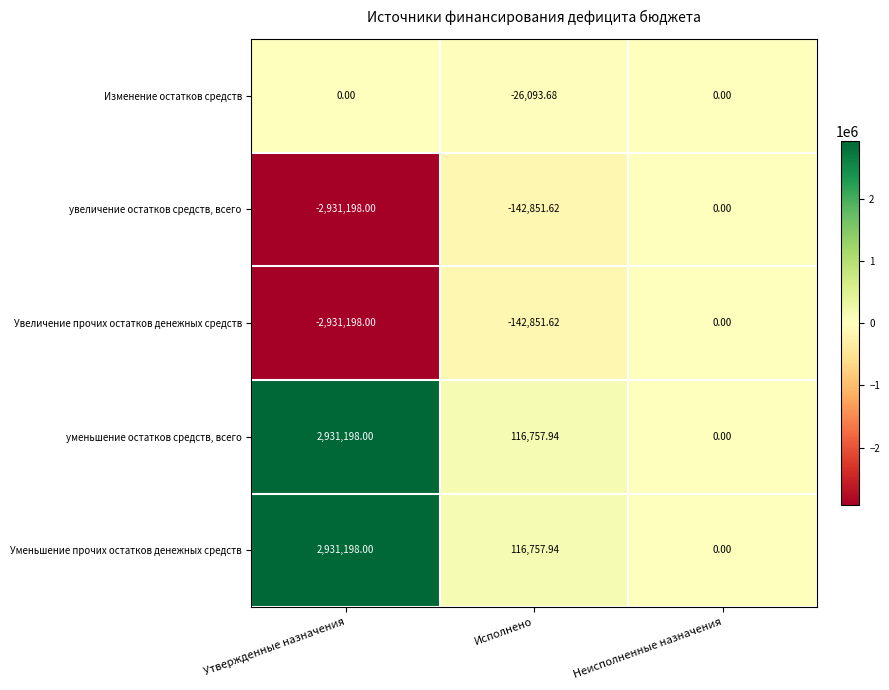

Which category has the lowest value in the увеличение остатков средств, всего series?

Утвержденные назначения